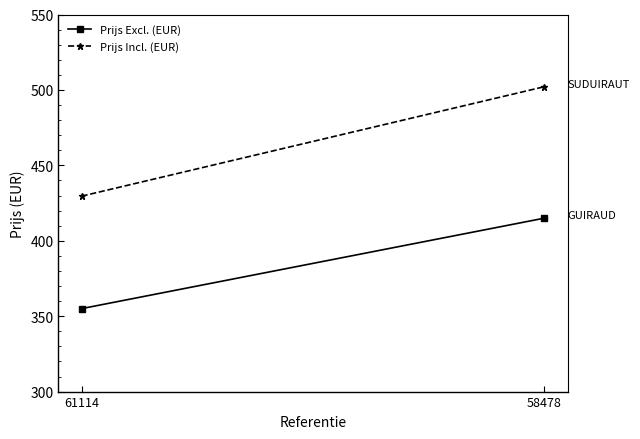

Reading left to right, what are all the values shown in this chart?

Prijs Excl. (EUR): 355.0	415.0
Prijs Incl. (EUR): 429.6	502.1